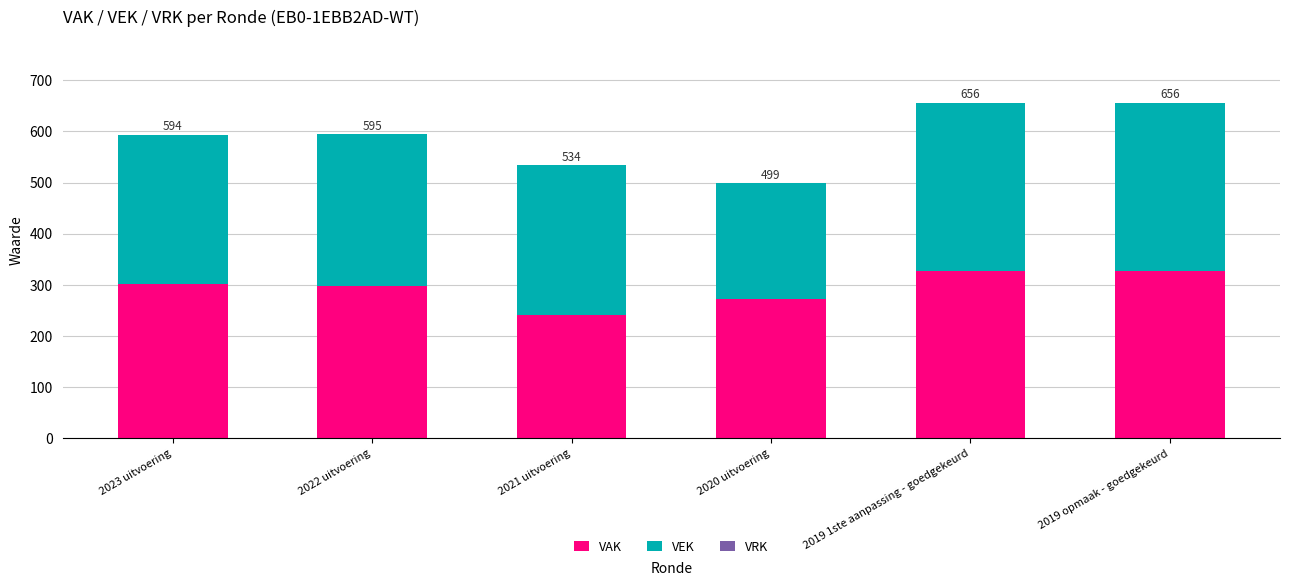

The VEK series shows 573 at 2019 1ste aanpassing - goedgekeurd. True or false?

False